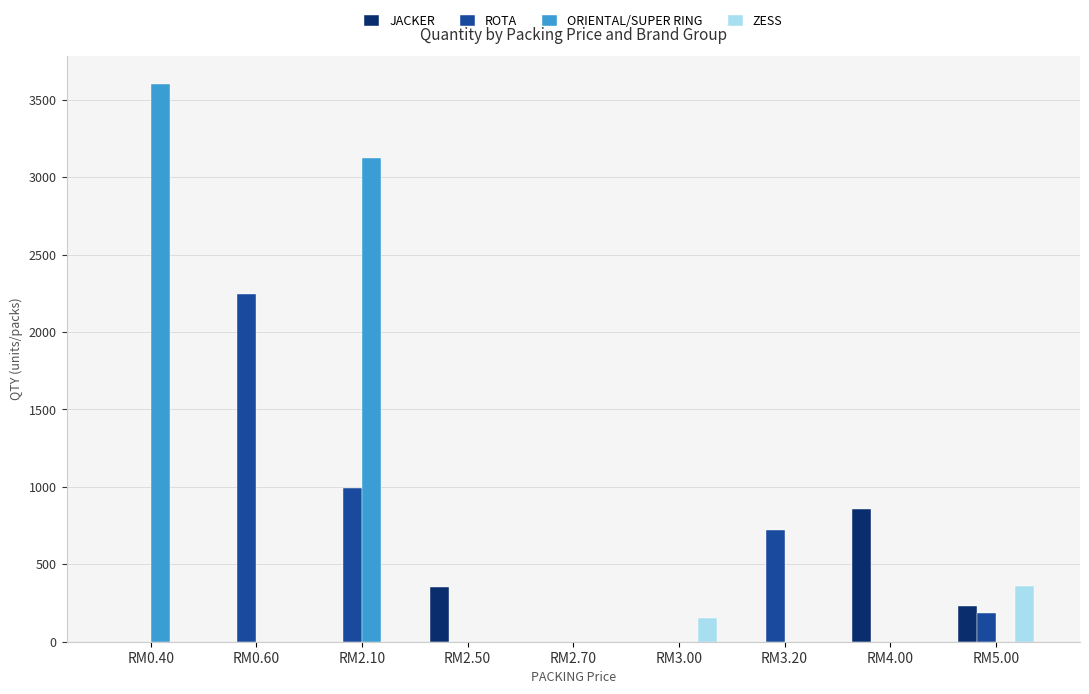

What is the sum of all ROTA values?

4142